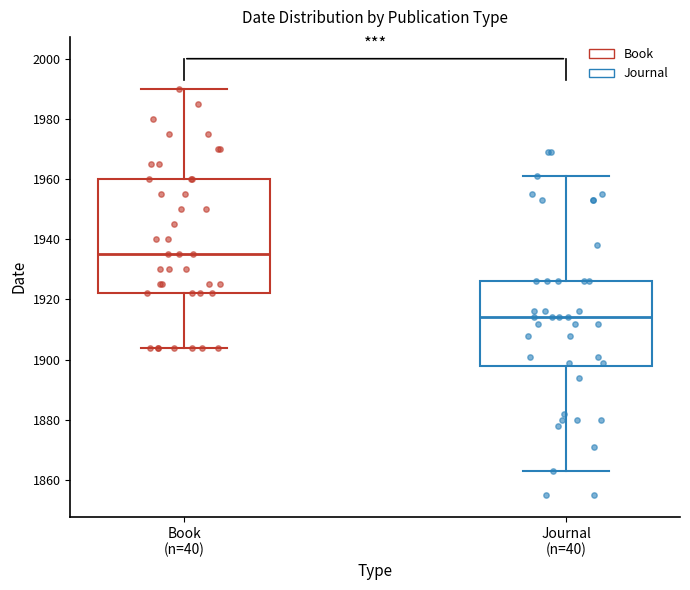

Reading left to right, read every box against the y-axis: the position of its median line, the range the box covers, and the ends of its whiskers. The values are not printed on the chart, so give them approximately, as read against the axis.

Book (n=40): median 1936, box 1922 to 1960, whiskers 1904 to 1990
Journal (n=40): median 1914, box 1898 to 1926, whiskers 1864 to 1962